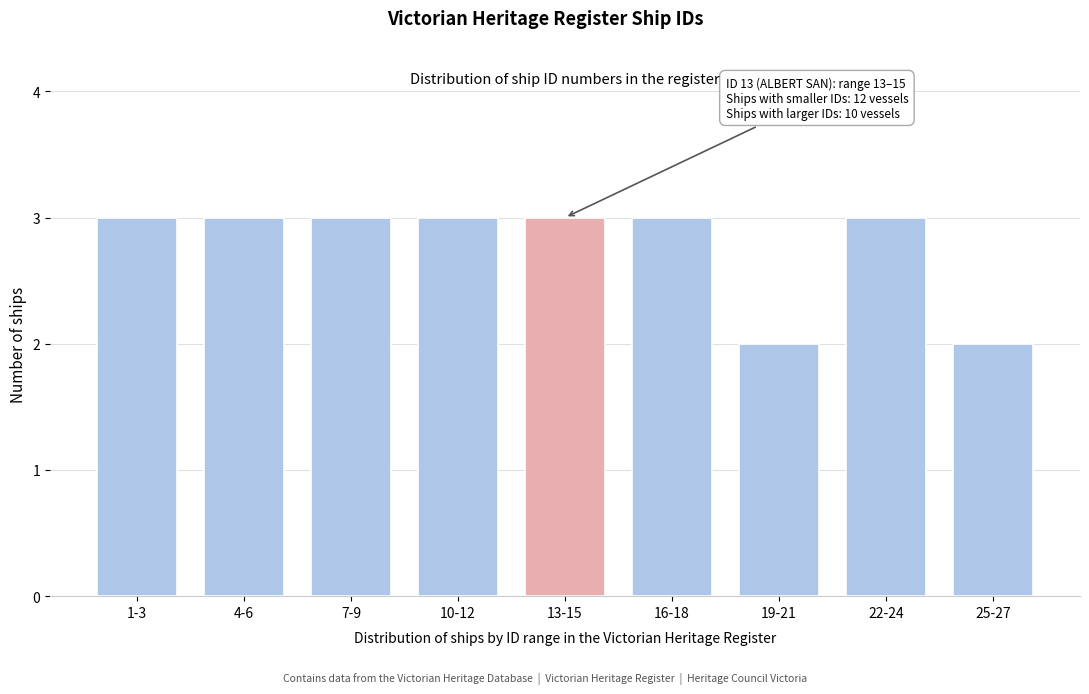

Reading left to right, extract all data points from this chart.

1-3=3	4-6=3	7-9=3	10-12=3	13-15=3	16-18=3	19-21=2	22-24=3	25-27=2